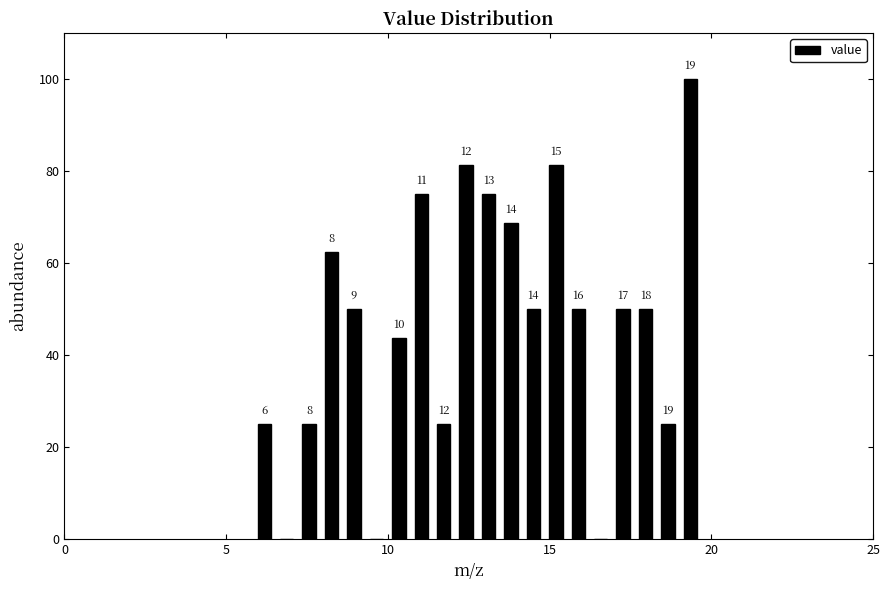

Around what value on the x-axis is the tallest bar? Give the approximate position of its centre, as read against the axis.

19.5